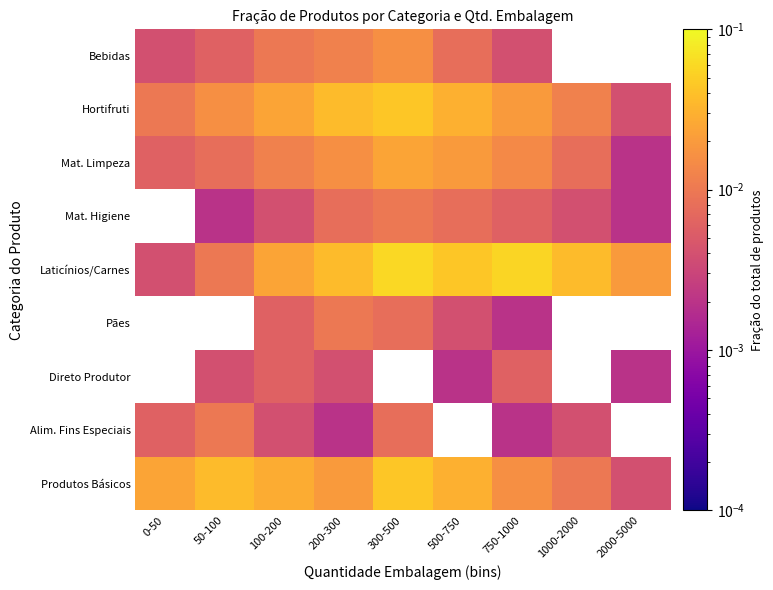

How many data points in Alim. Fins Especiais are above 0?

7